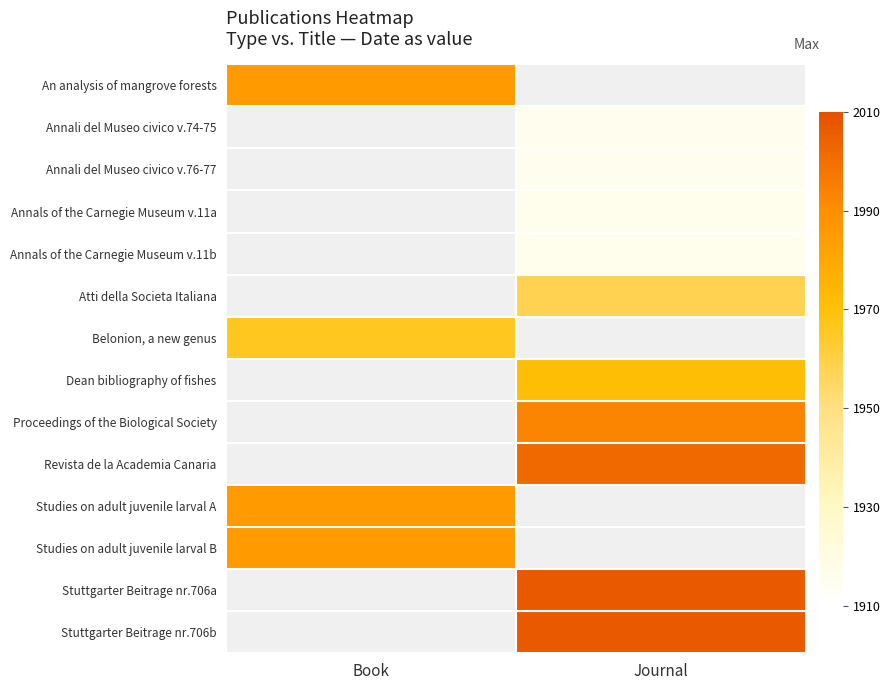

What is the total value across all series at Book?

7921